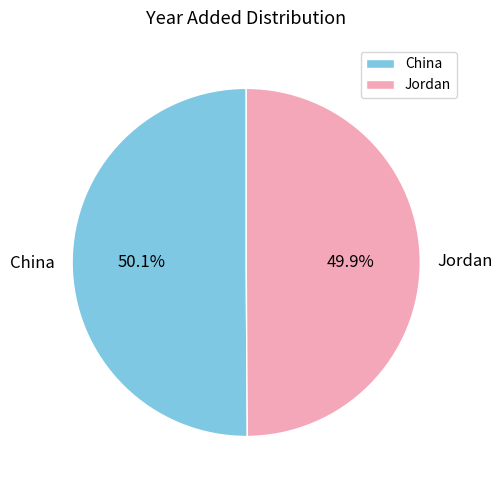

True or false: Jordan accounts for 60% of the total.

False